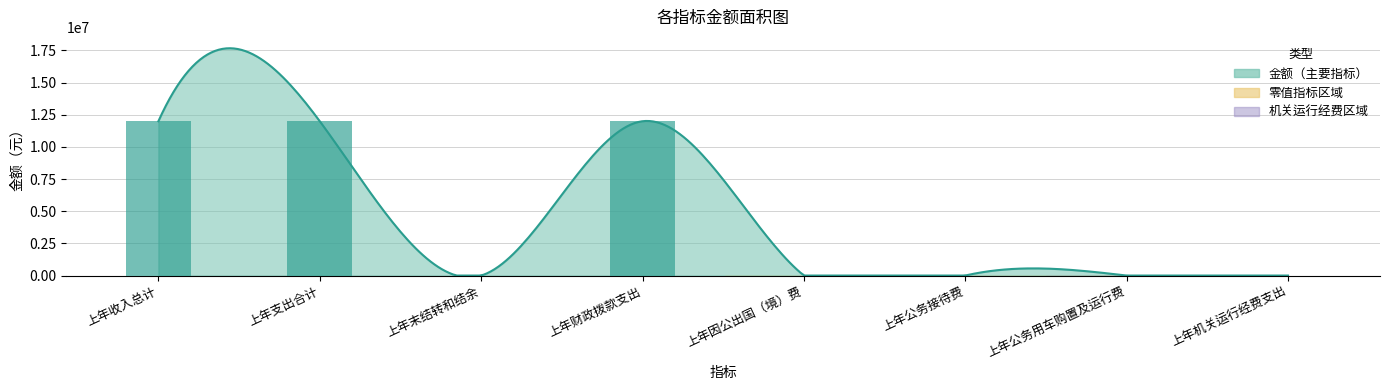

What is the label of the 2nd bar from the right?

上年公务用车购置及运行费